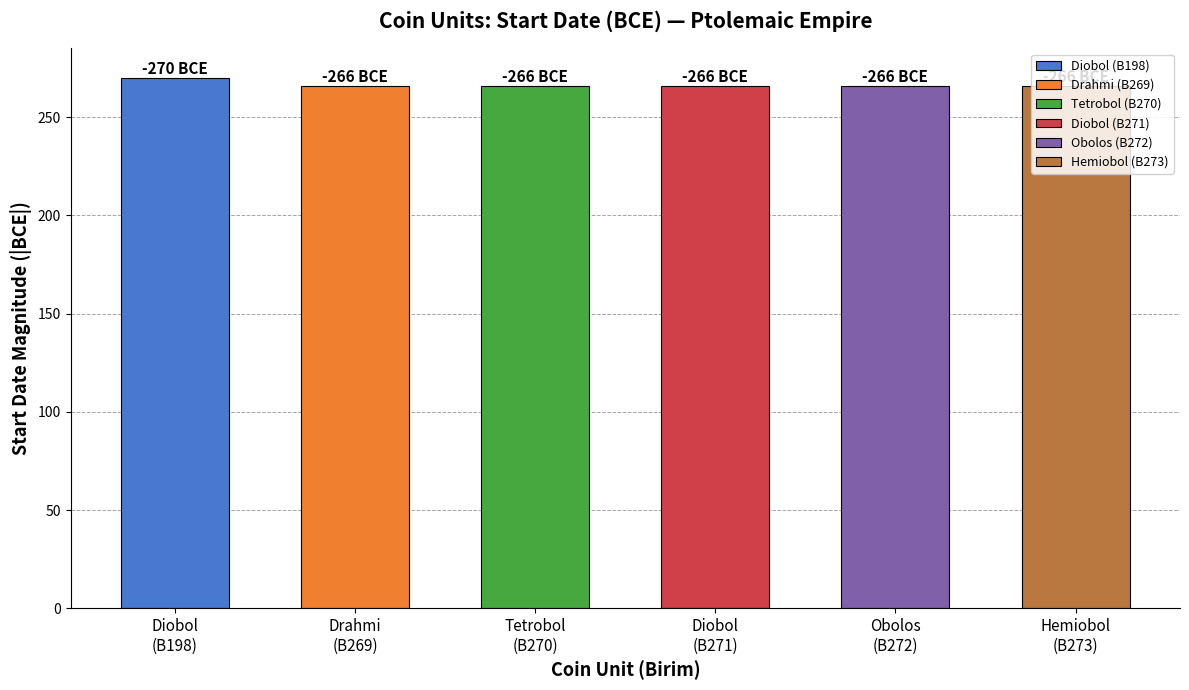

What is the minimum value shown in the chart?

266